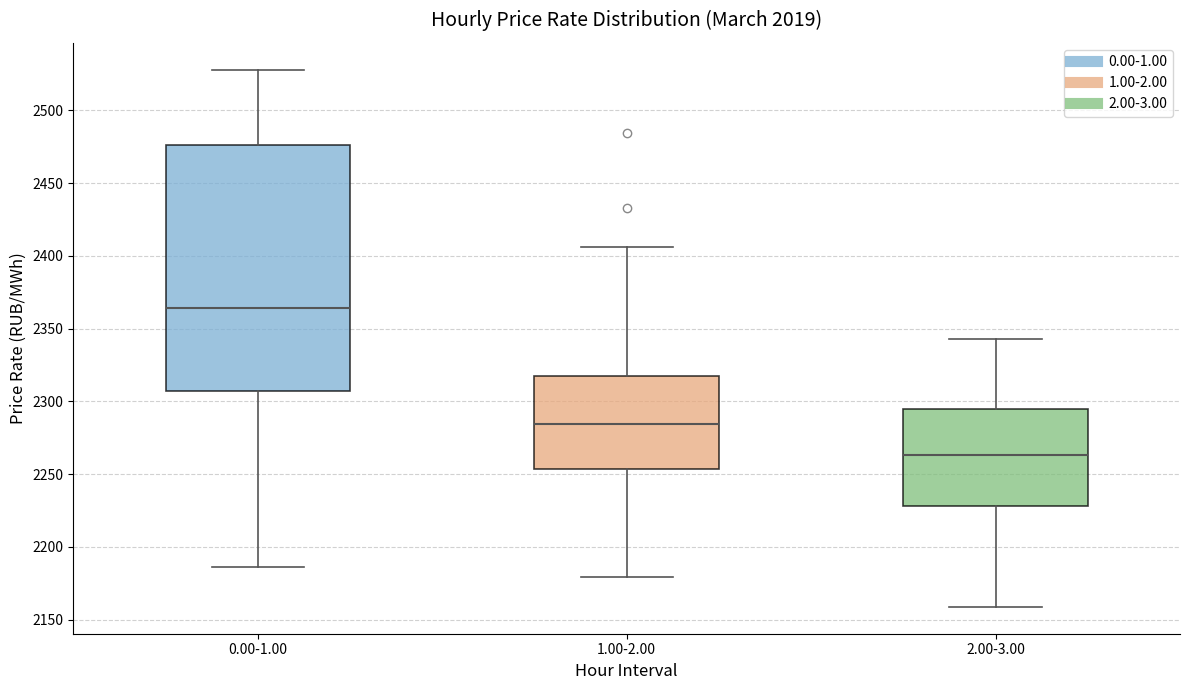

Reading left to right, transcribe this box plot: for each box, give where its median line is, the range the box spans, and where its two whiskers end, as read against the y-axis. The values are not printed on the chart, so give them approximately, as read against the axis.

0.00-1.00: median 2365, box 2305 to 2475, whiskers 2185 to 2530
1.00-2.00: median 2285, box 2255 to 2315, whiskers 2180 to 2405
2.00-3.00: median 2265, box 2230 to 2295, whiskers 2160 to 2345